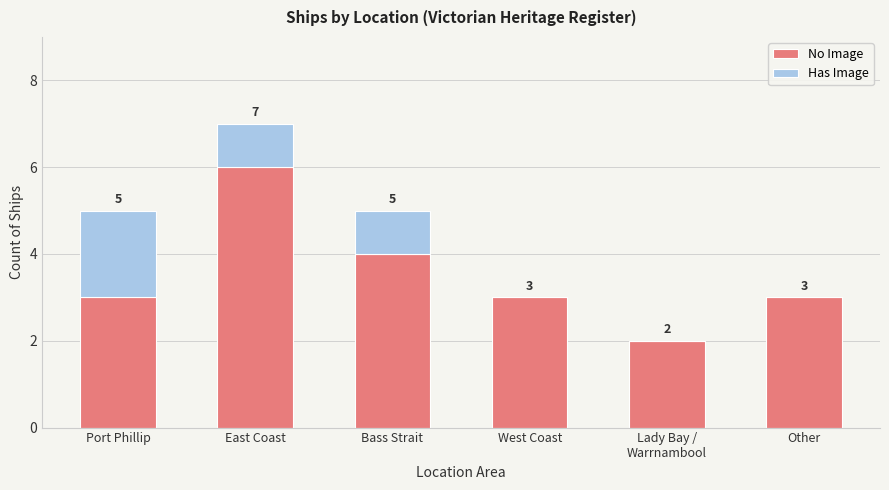

Are the bars grouped side by side (vs. stacked)?

No